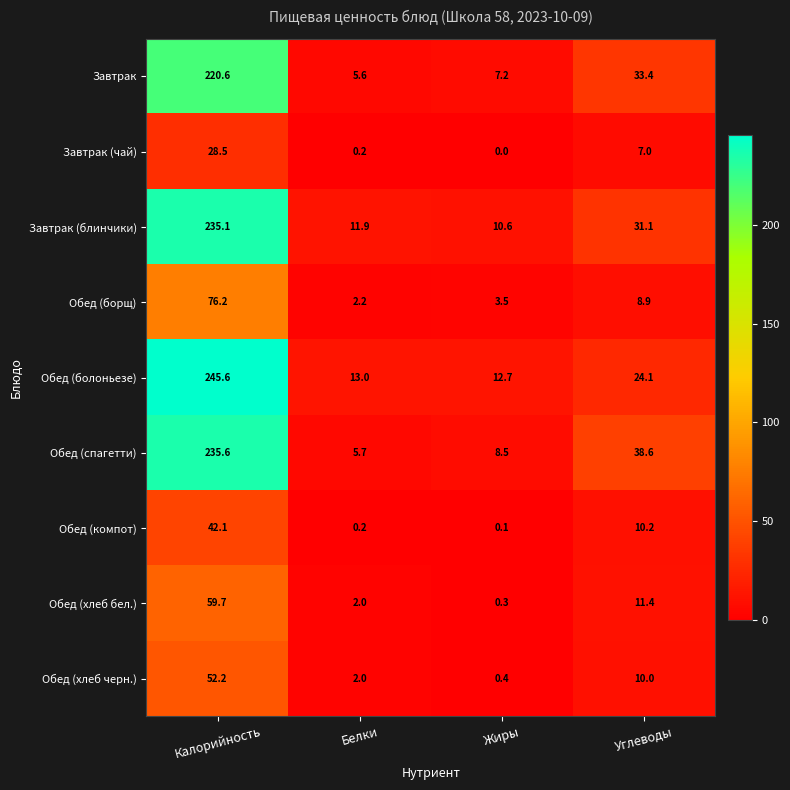

Which label corresponds to the smallest value in the chart?

Жиры